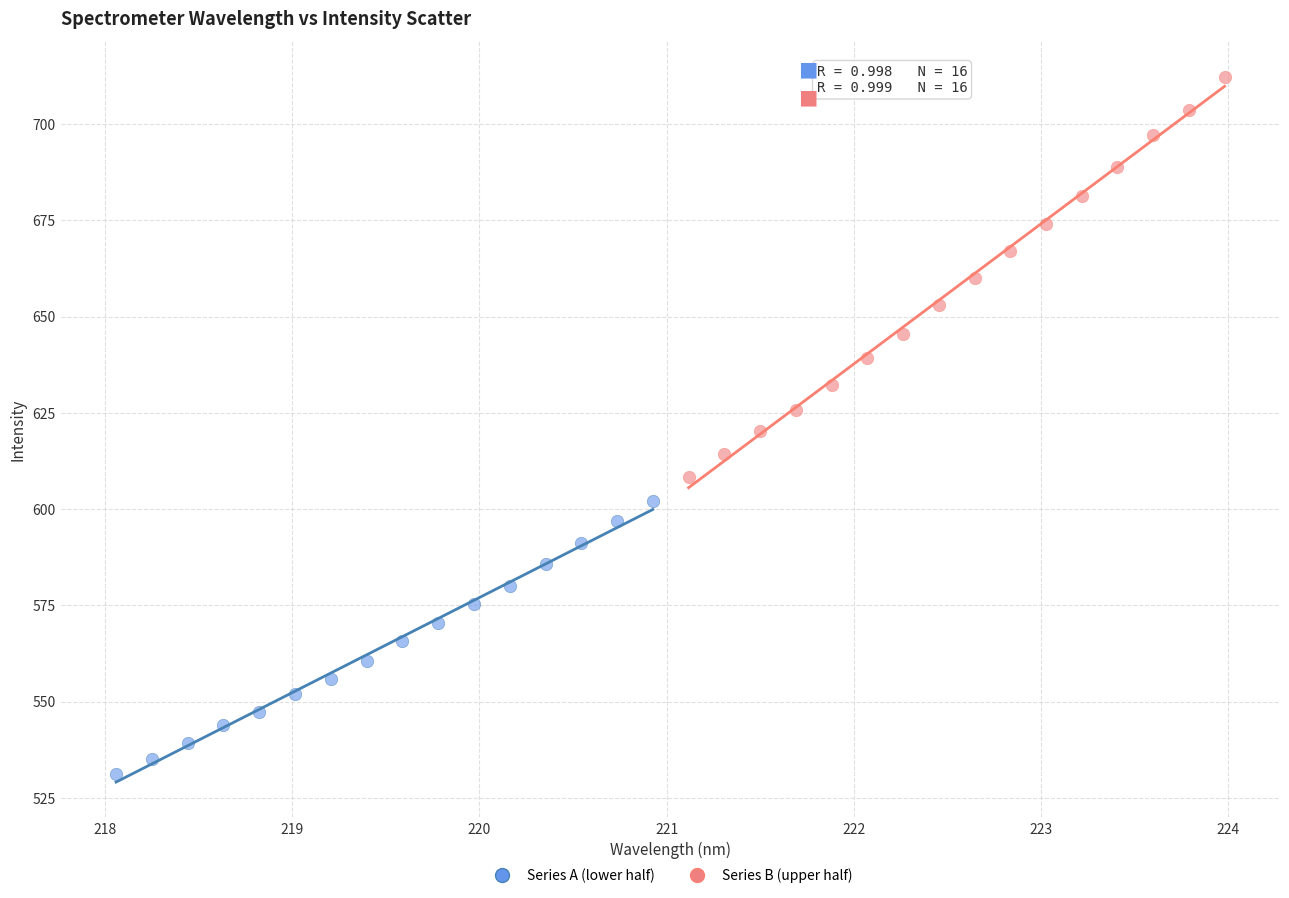

Which series contains the highest Y value?

Series B (upper half)